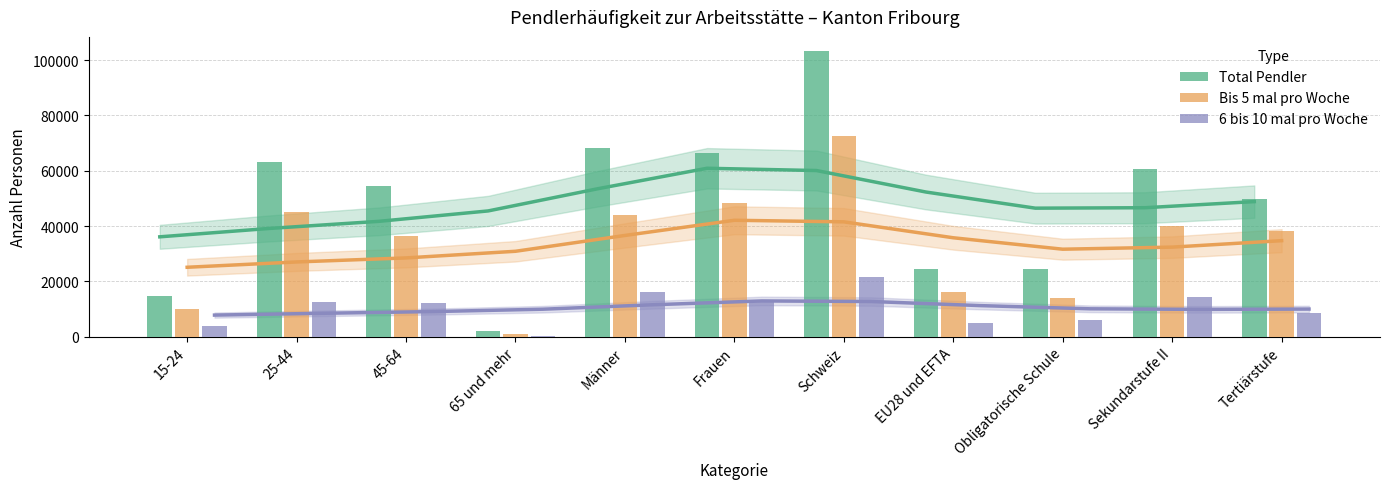

Reading right to left, list all the values displayed in this chart.

Total Pendler: 49615.8	60490.7	24344.9	24434.3	103268.5	66362.8	68088.6	2181.9	54377.4	63066.1	14826.0
Bis 5 mal pro Woche: 38285.8	40155.1	14011.4	16188.7	72507.3	48299.9	44152.4	963.1	36421.6	45143.6	9924.0
6 bis 10 mal pro Woche: 8390.6	14334.9	6153.2	5079.8	21617.7	12758.3	16120.4	298.0	12315.0	12581.6	3684.2